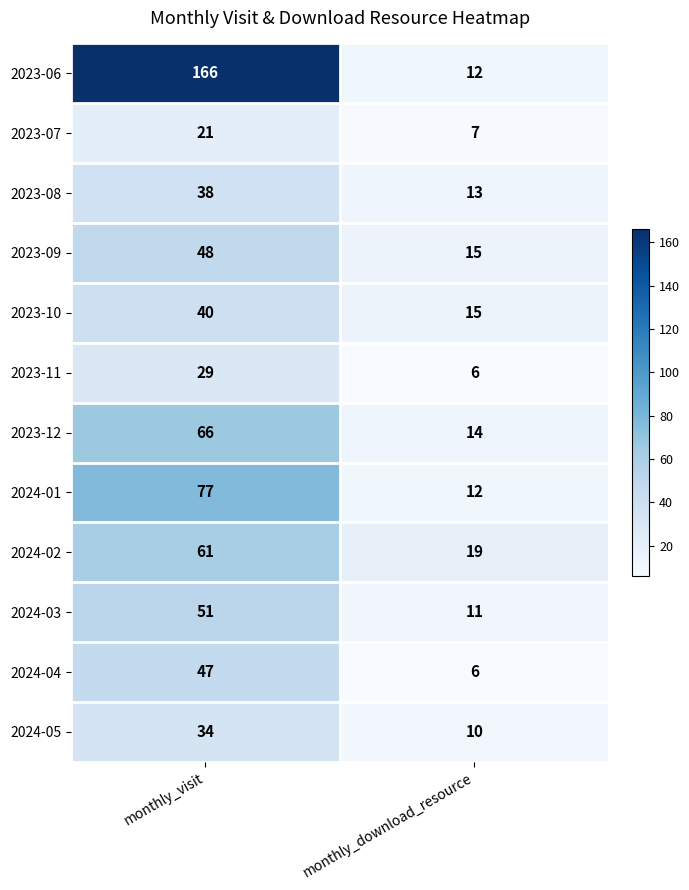

Reading right to left, list all the values displayed in this chart.

2023-06: 12	166
2023-07: 7	21
2023-08: 13	38
2023-09: 15	48
2023-10: 15	40
2023-11: 6	29
2023-12: 14	66
2024-01: 12	77
2024-02: 19	61
2024-03: 11	51
2024-04: 6	47
2024-05: 10	34